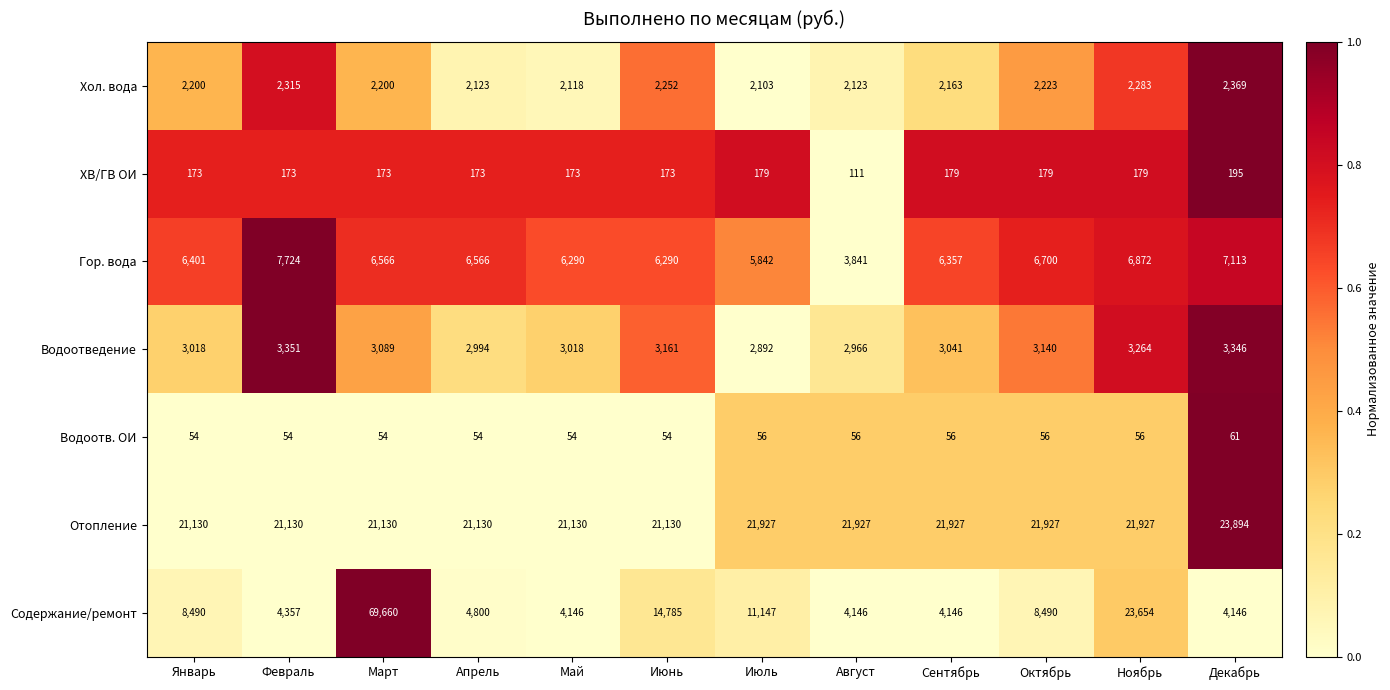

What is the difference between the highest and lowest values at Май?

21076